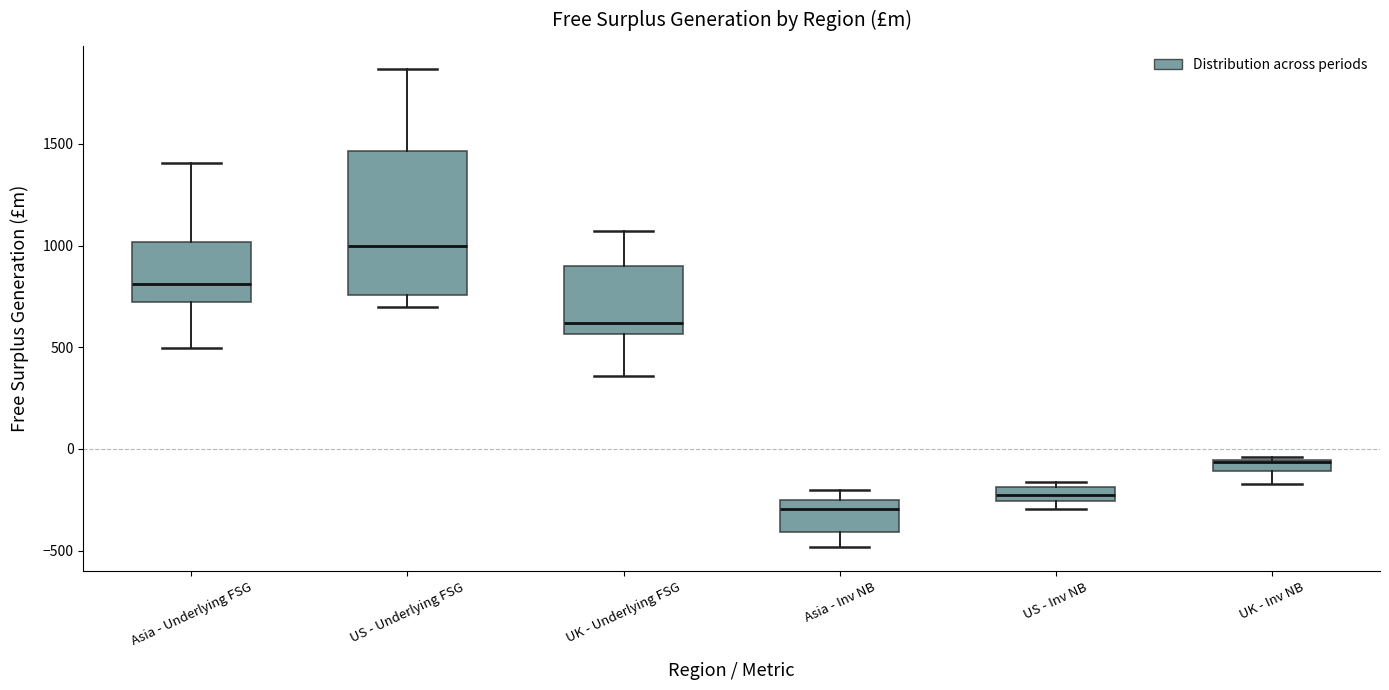

Where is the upper edge of the box for US - Inv NB on the y-axis? The values are not printed on the chart, so give them approximately, as read against the axis.

-200